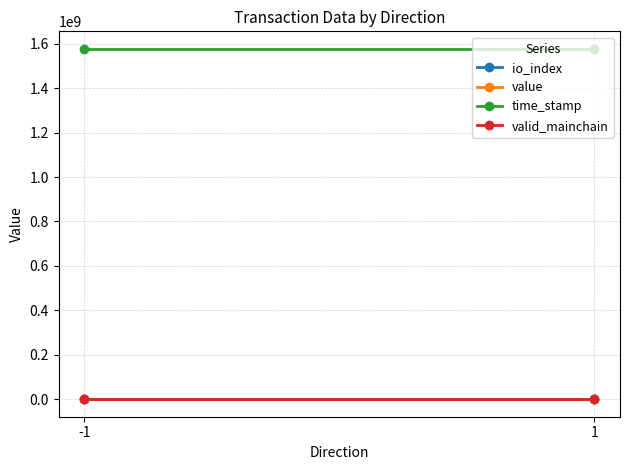

Is it true that value equals 98.8 at 1?

False